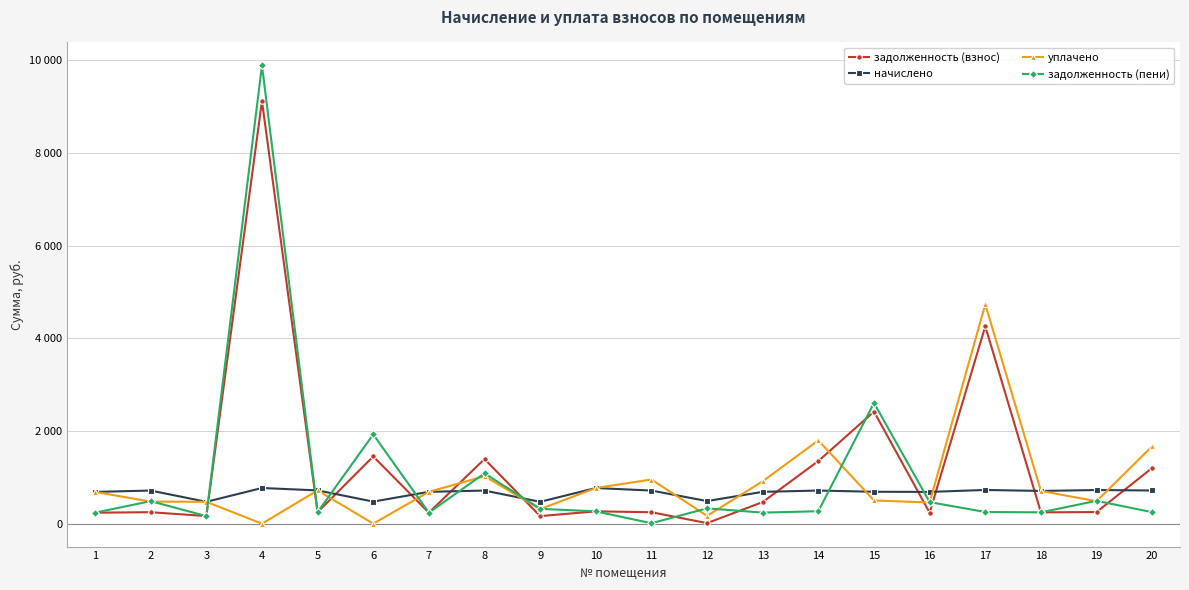

What is the average value of the начислено series?

666.5